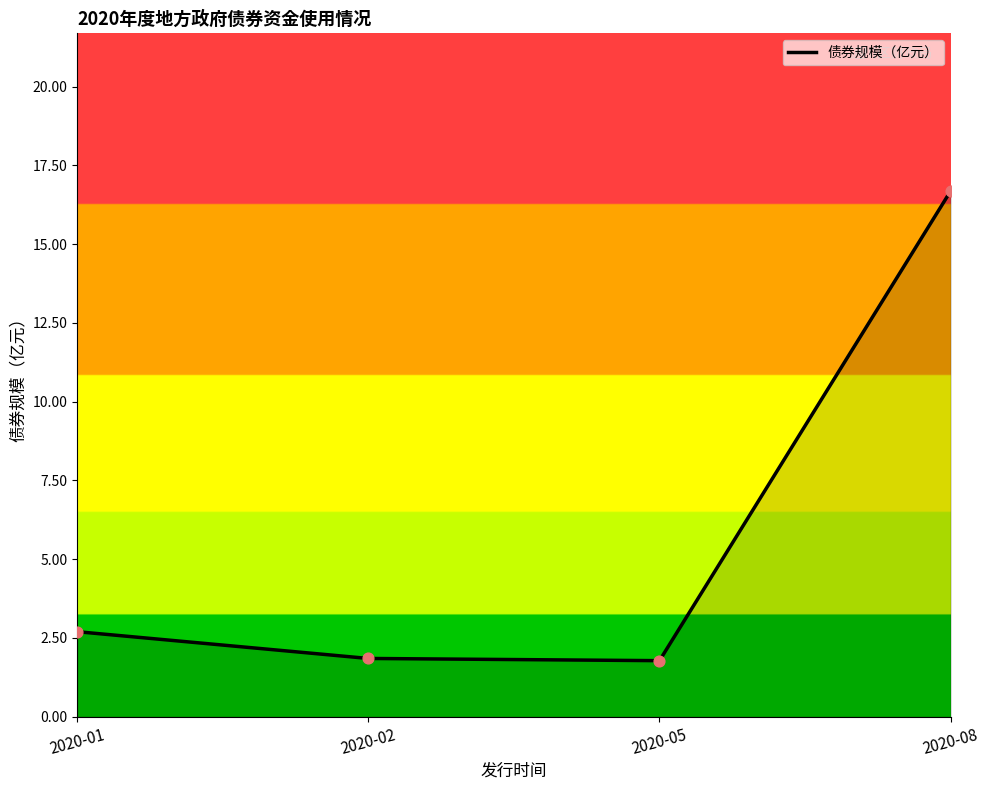

What is the change in value from 2020-01 to 2020-05?

-0.9